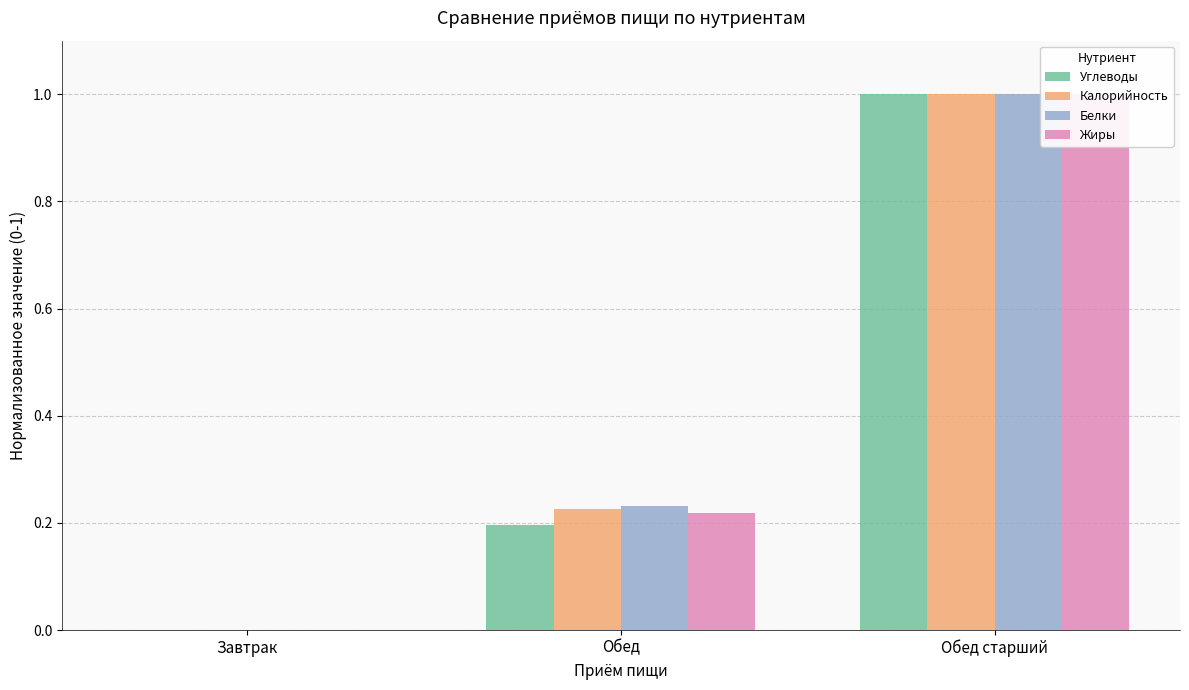

The value of Белки at Завтрак is 0.0. True or false?

True